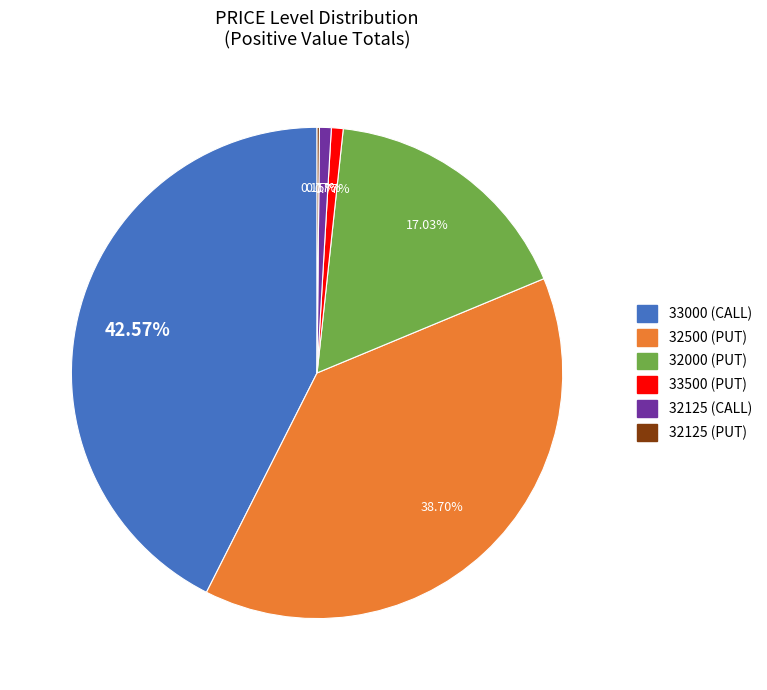

Combined, do 32000 (PUT) and 32125 (CALL) account for over 50%?

No